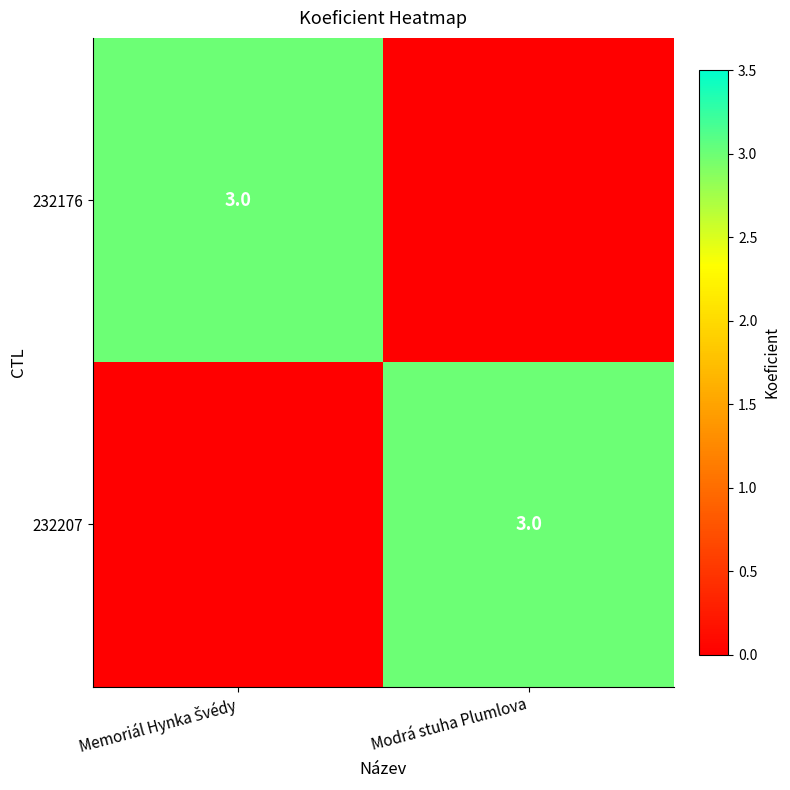

True or false: 232207 has a value of 3 at Modrá stuha Plumlova.

True